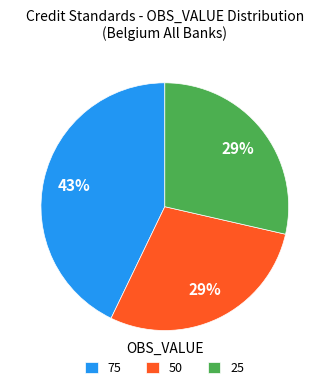

Is it true that 50 is 29% of the pie?

True